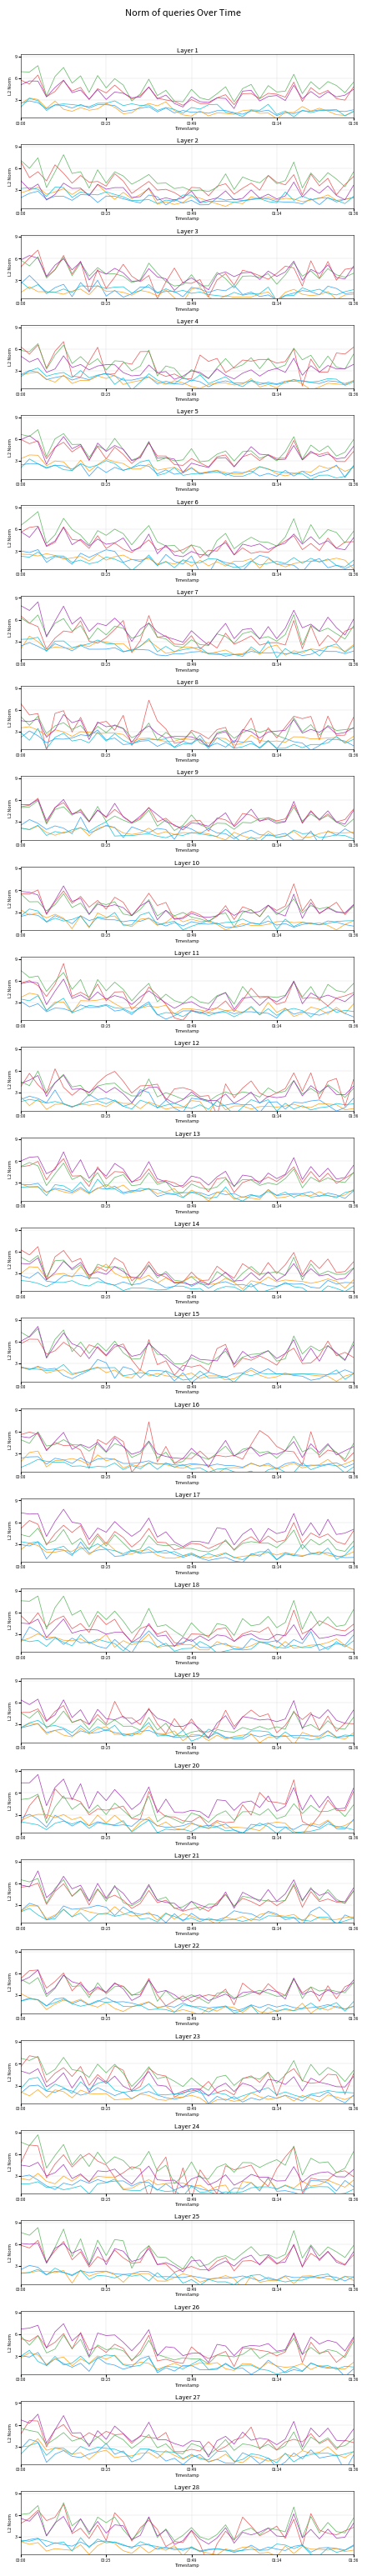

Where is line_4 nearest to the value 4?

34